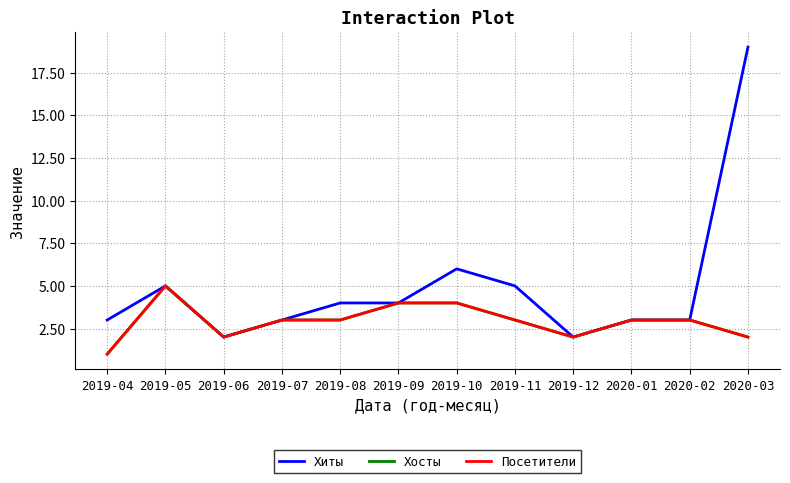

Is this an area chart (filled region under the line)?

No